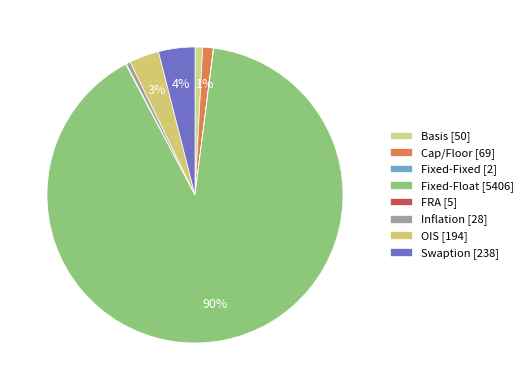

What is the change in value from OIS to Swaption?

+44